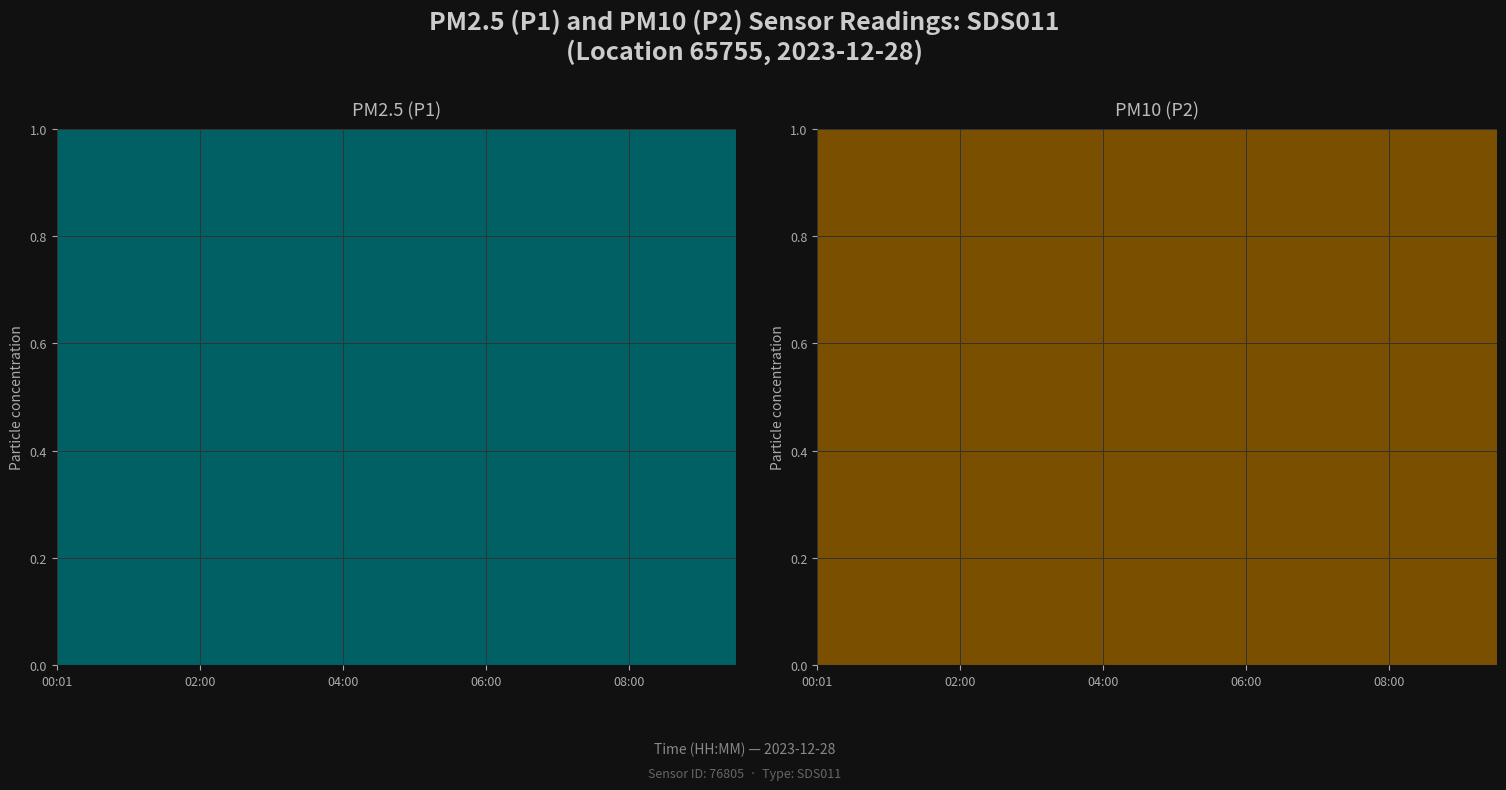

Is it true that P2 markers equals 7.8 at 06:00?

False